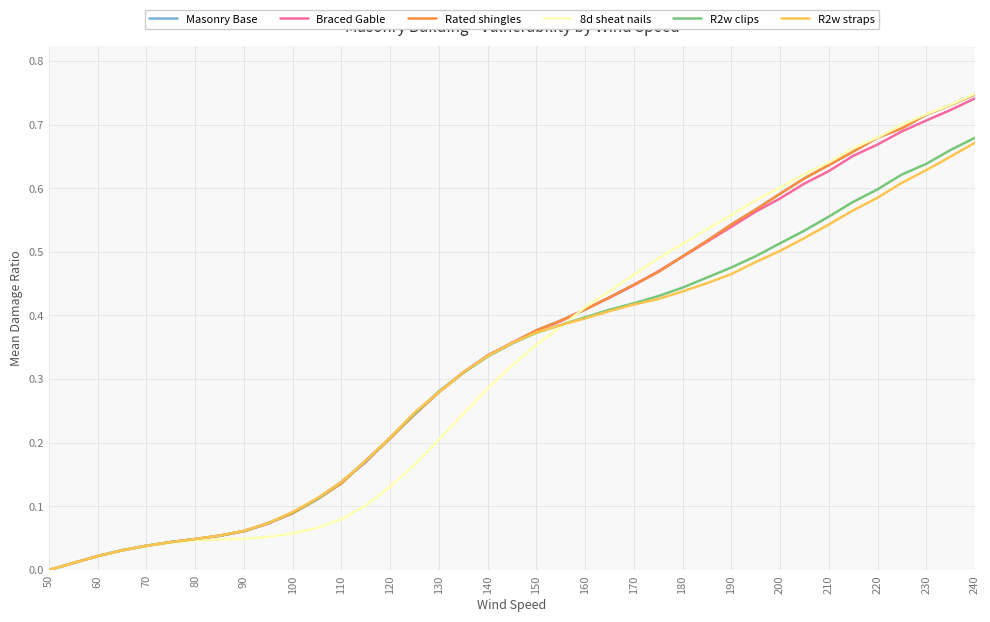

Which series has the largest range (max minus min)?

8d sheat nails